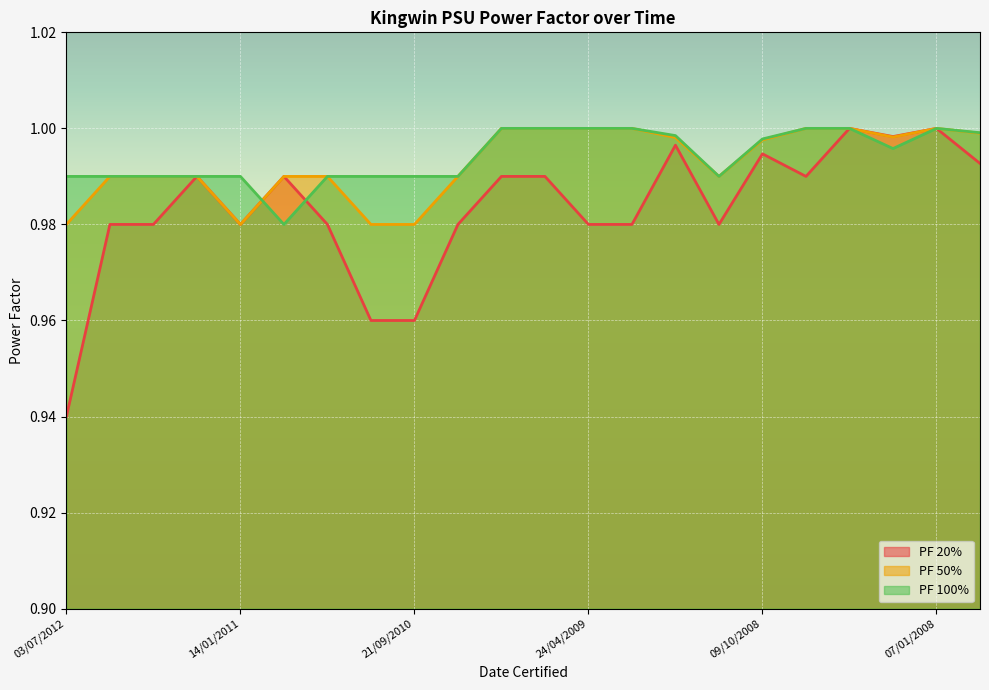

What is the maximum value shown in the chart?

1.0